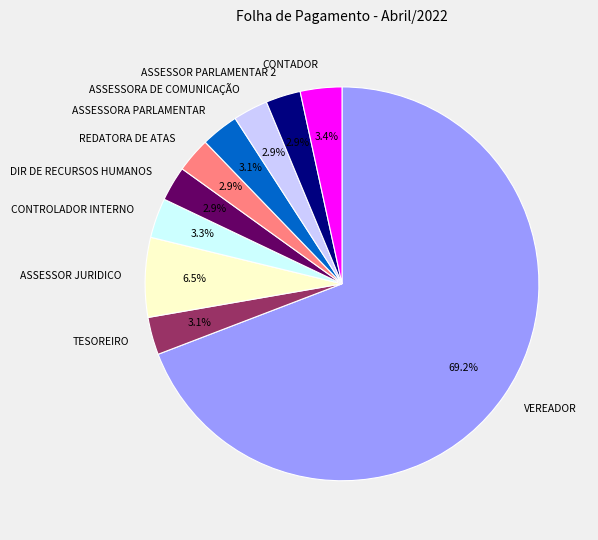

What is the majority slice?

VEREADOR